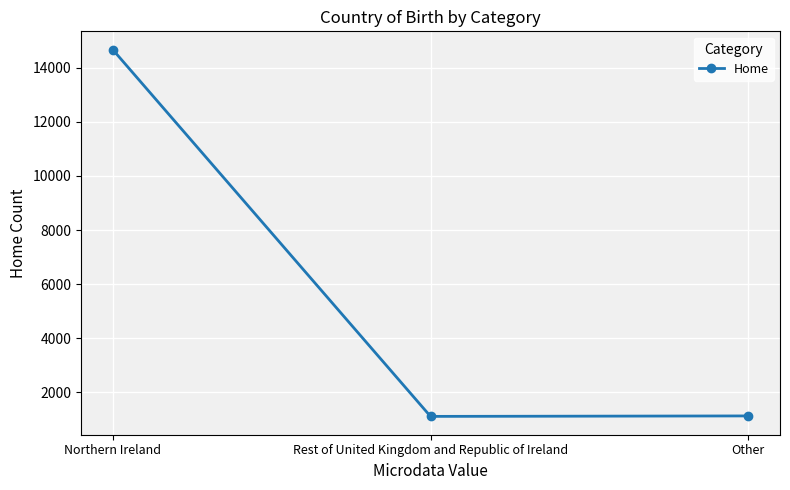

Which has a higher value, Other or Northern Ireland?

Northern Ireland